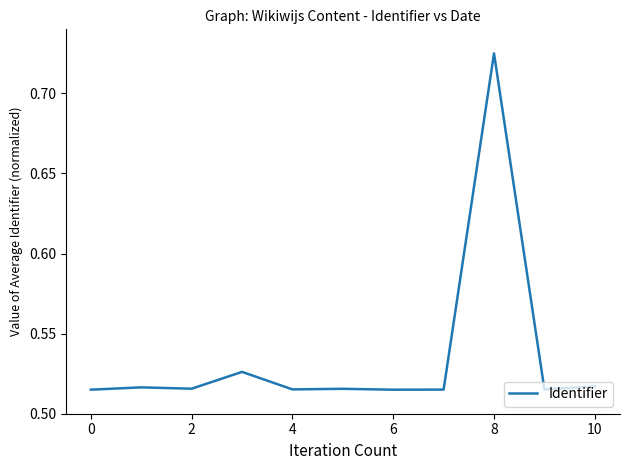

What is the value of the 6th point from the left?

0.5